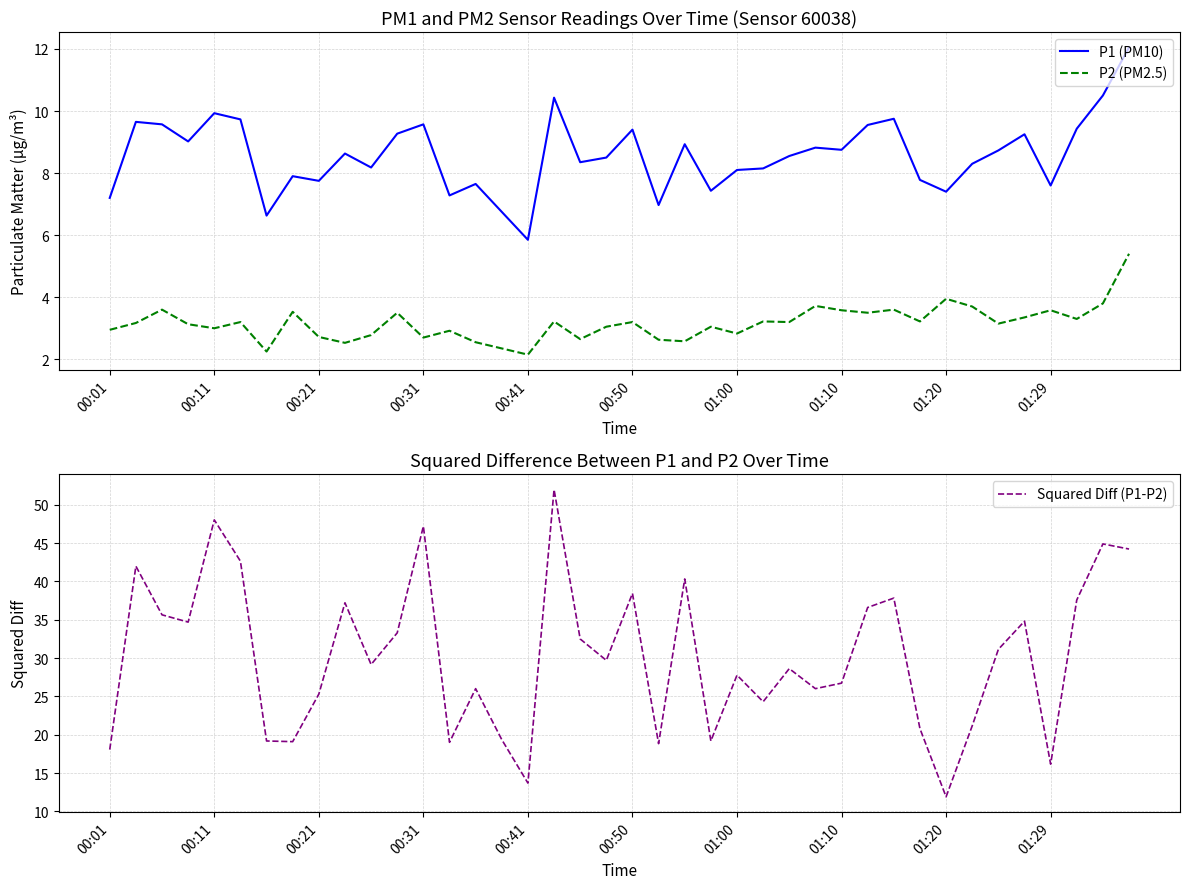

True or false: P2 (PM2.5) and P1 (PM10) intersect in this chart.

False